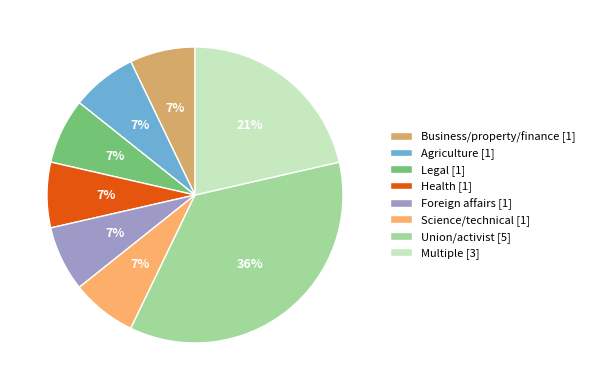

To the nearest percent, what portion does Agriculture represent?

7%